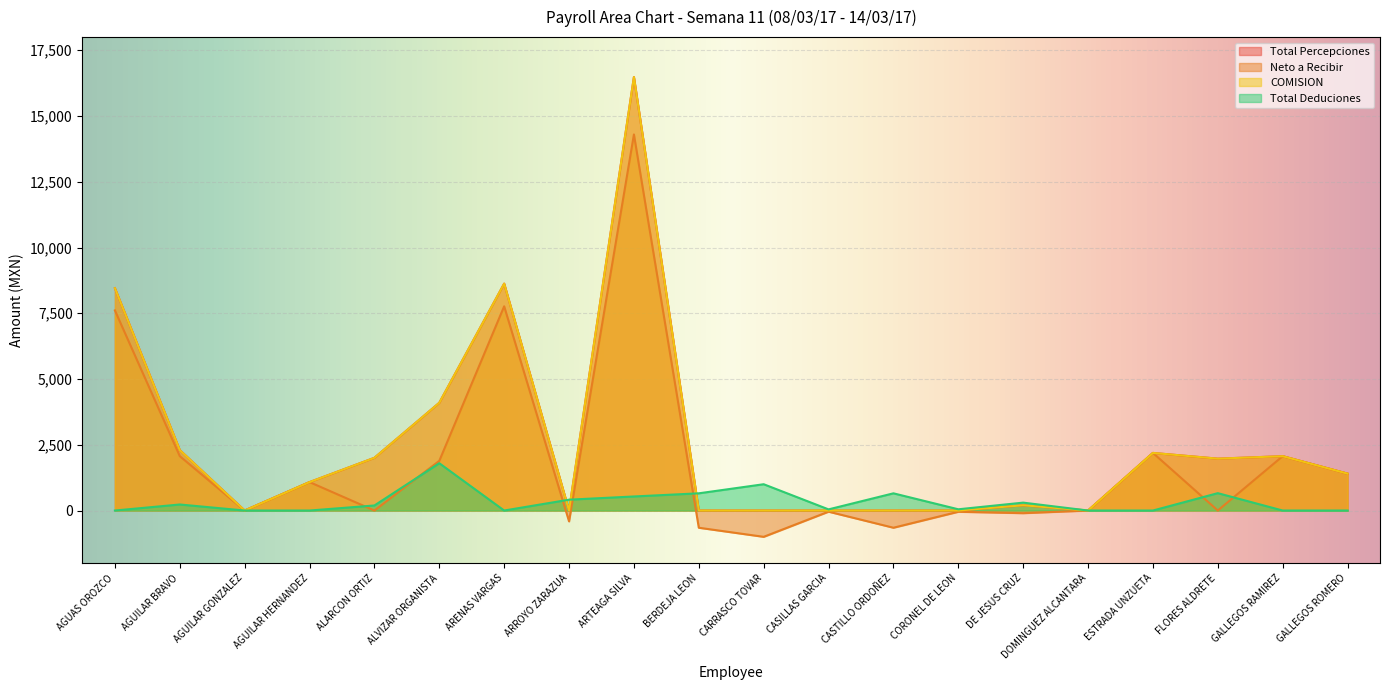

What is the lowest value of the Neto a Recibir series?

-1000.0